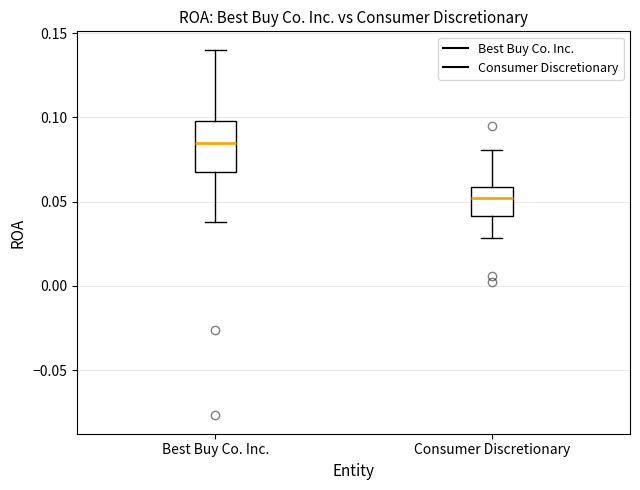

Reading left to right, read every box against the y-axis: the position of its median line, the range the box covers, and the ends of its whiskers. The values are not printed on the chart, so give them approximately, as read against the axis.

Best Buy Co. Inc.: median 0.085, box 0.070 to 0.100, whiskers 0.040 to 0.140
Consumer Discretionary: median 0.050, box 0.040 to 0.060, whiskers 0.030 to 0.080